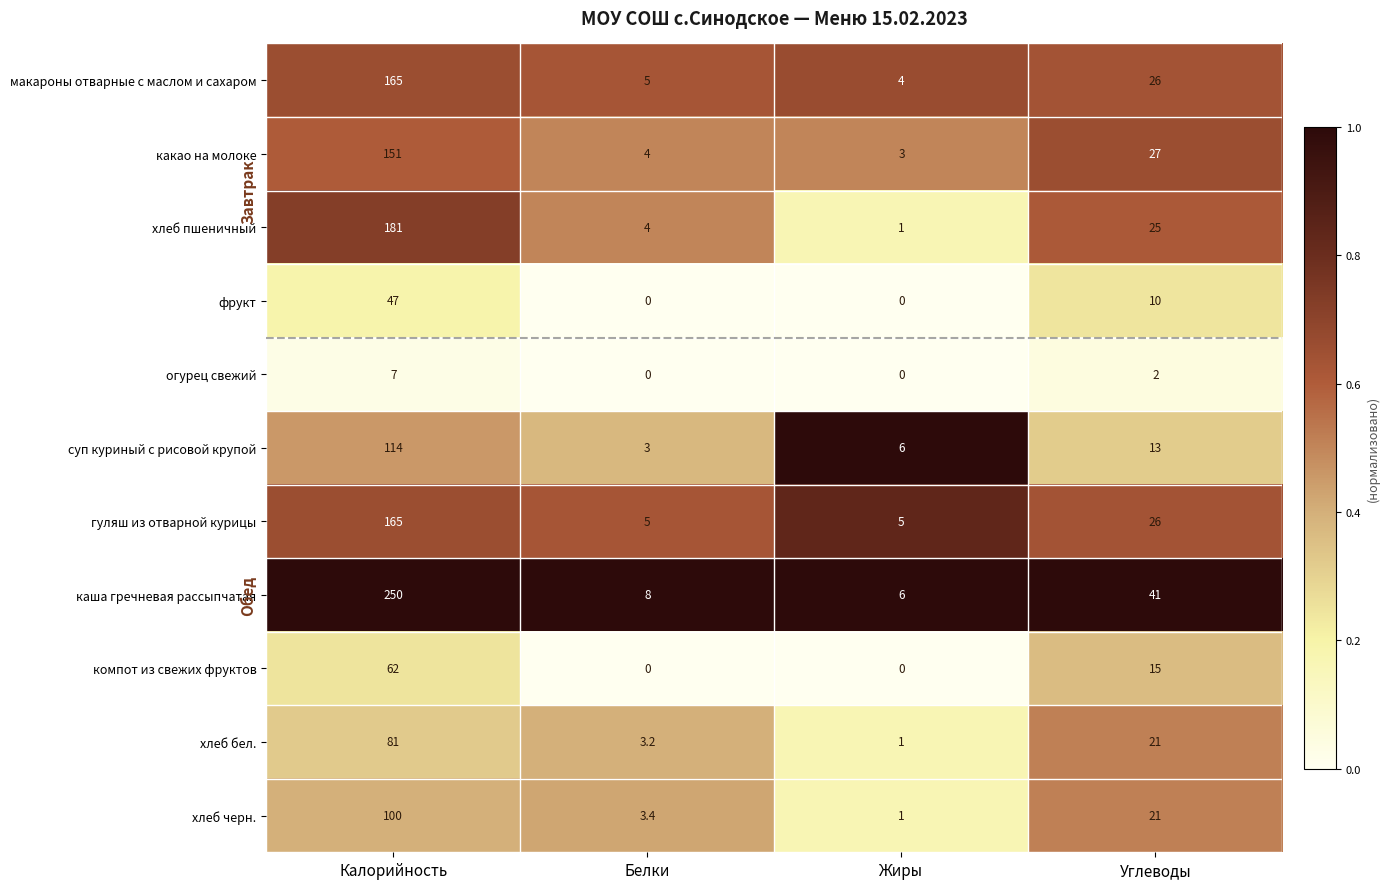

What is the difference between the maximum and minimum values in the каша гречневая рассыпчатая series?

244.0